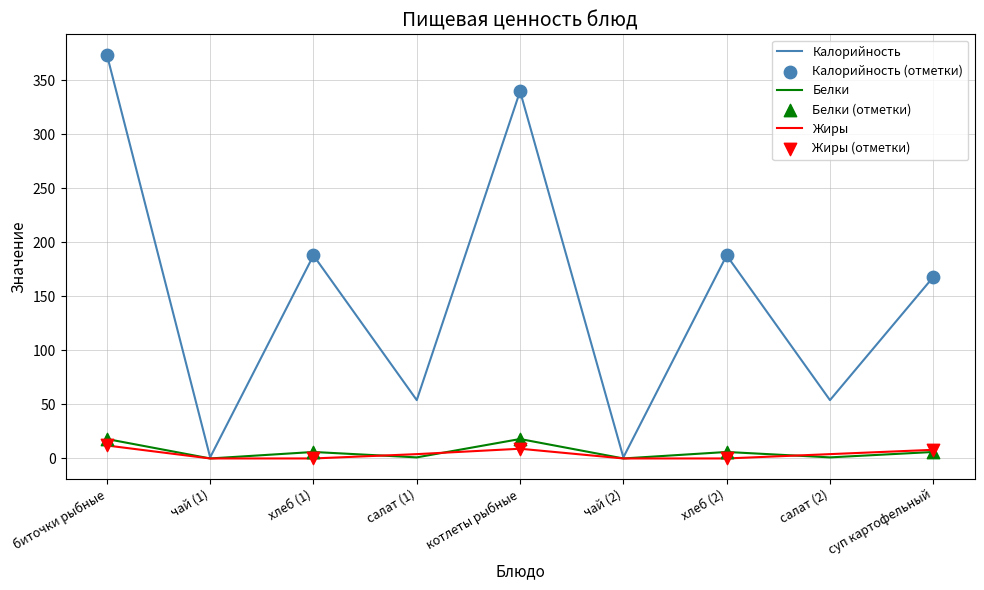

Which series changed the most between чай (1) and суп картофельный?

Калорийность